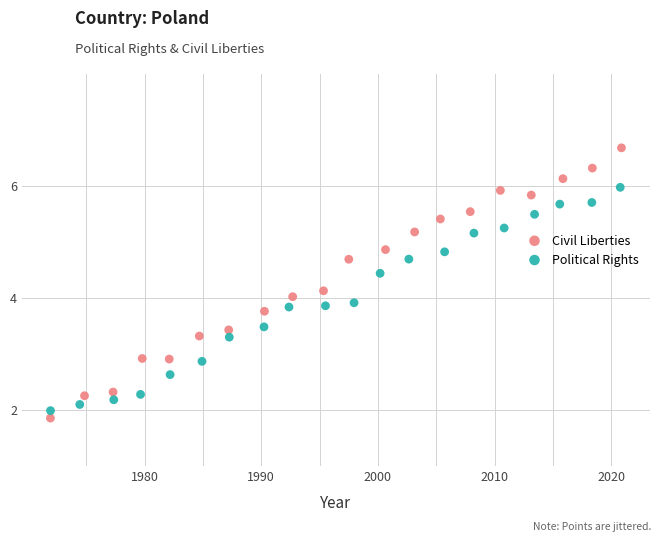

Which series has the widest spread of Y values?

Civil Liberties